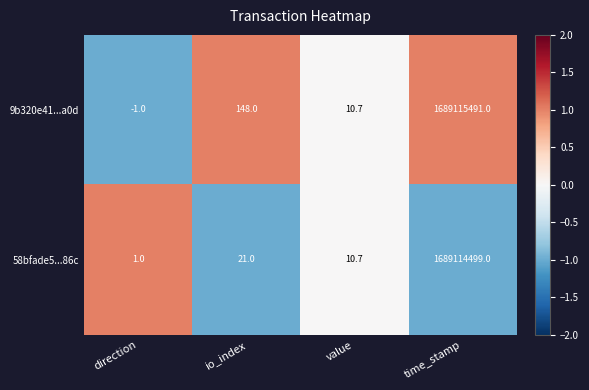

Which series has the widest spread of values?

9b320e41...a0d